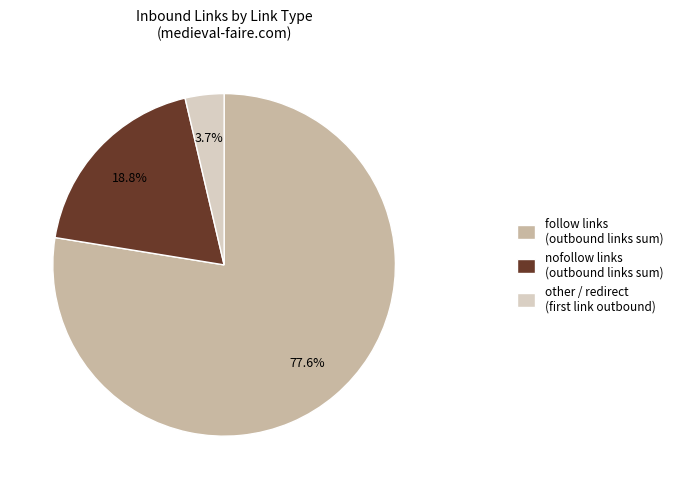

Does nofollow links (outbound links sum) represent more than half of the total?

No